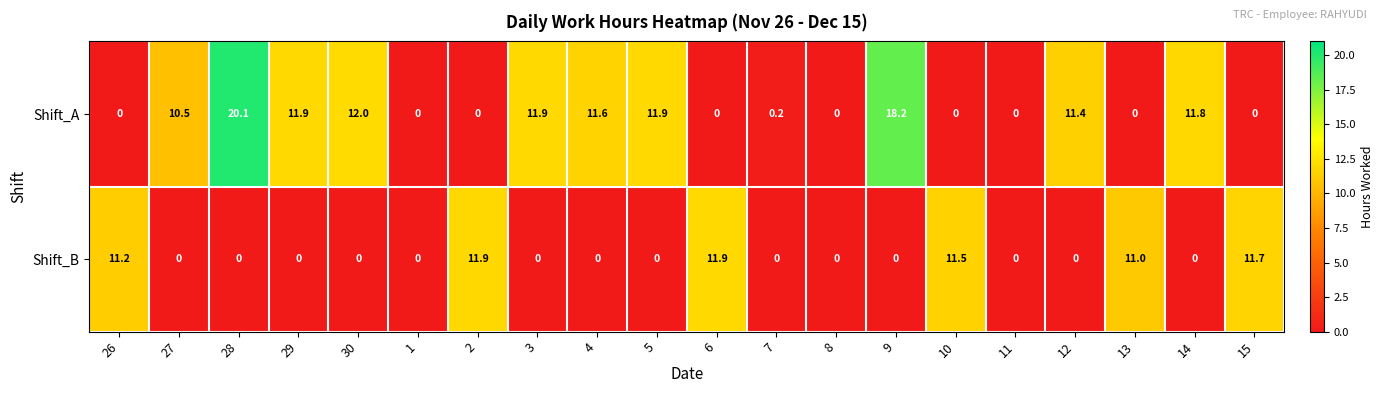

What is the greatest value displayed?

20.1